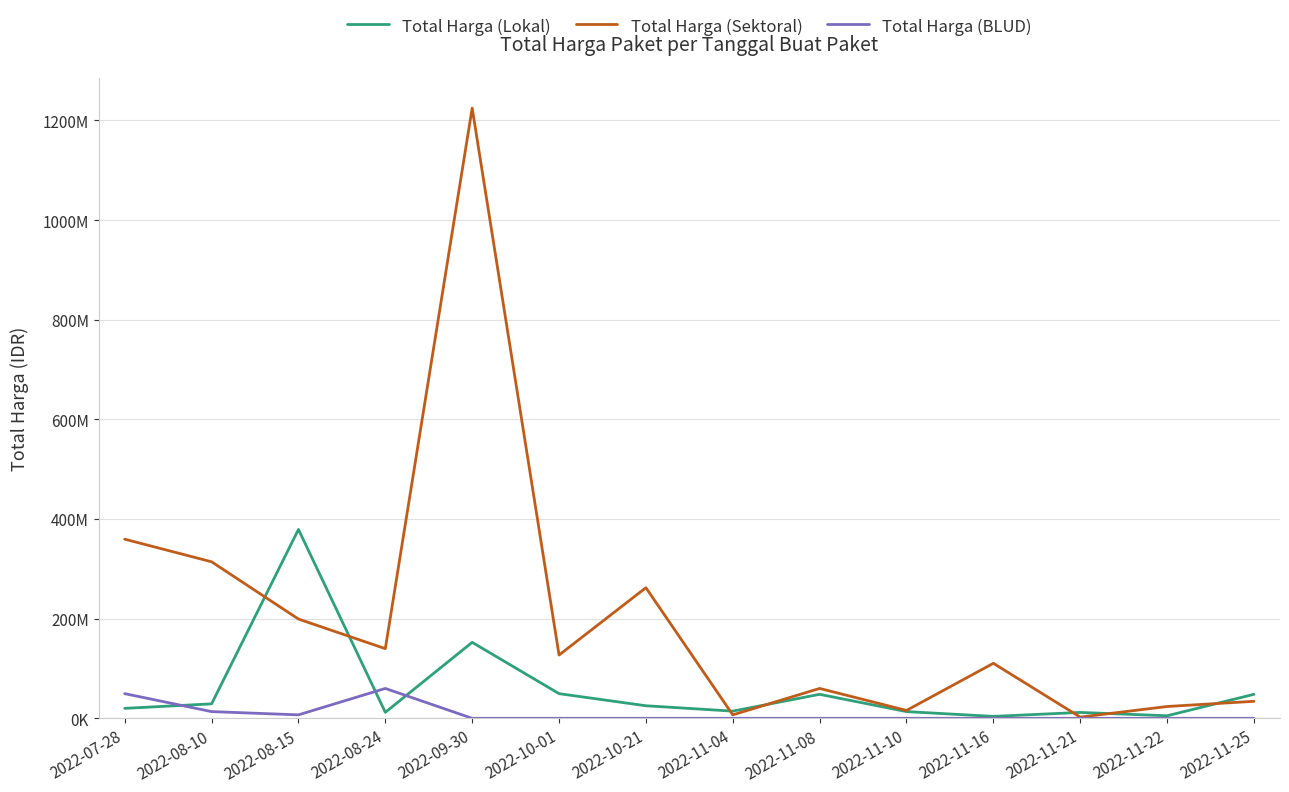

Reading left to right, list all the values displayed in this chart.

Total Harga (Lokal): 19950000	29000000	379075000	12000000	152477000	49478000	25200000	14400000	48140000	13442000	3825000	11800000	5093000	48140000
Total Harga (Sektoral): 359500000	314121780	199200000	139800000	1224682000	127000000	262118150	6936000	59935000	15787200	110389990	2395750	23680800	34132505
Total Harga (BLUD): 49478000	13442000	6936000	59935000	0	0	0	0	0	0	0	0	0	0